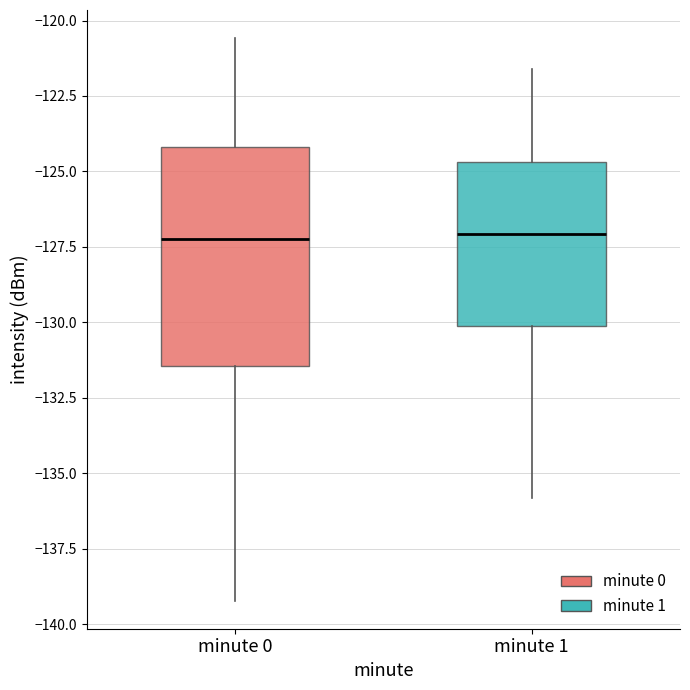

Reading left to right, read every box against the y-axis: the position of its median line, the range the box covers, and the ends of its whiskers. The values are not printed on the chart, so give them approximately, as read against the axis.

minute 0: median -127.0, box -131.5 to -124.0, whiskers -139.0 to -120.5
minute 1: median -127.0, box -130.0 to -124.5, whiskers -136.0 to -121.5